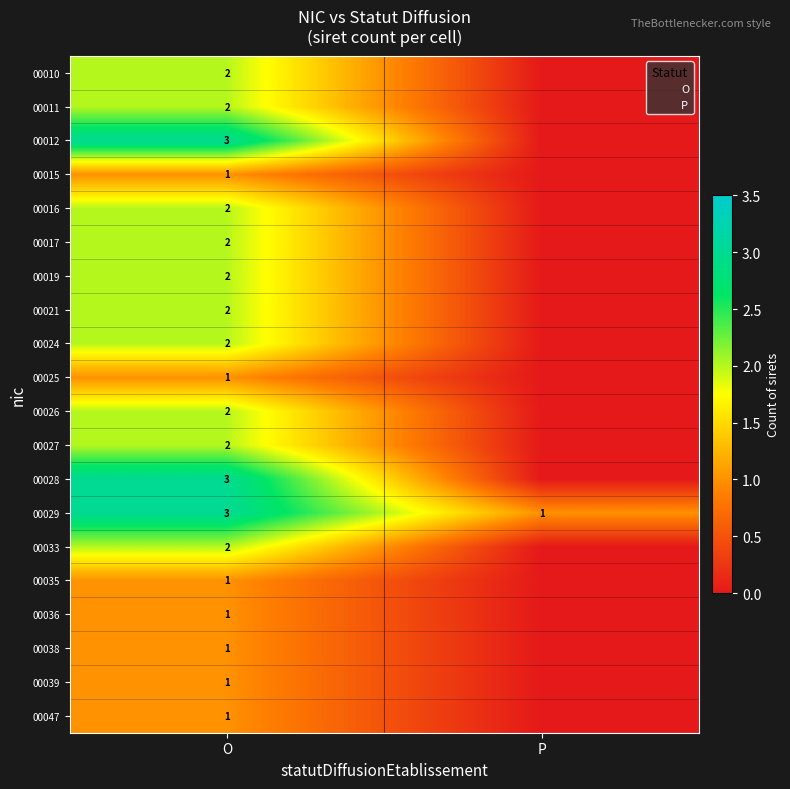

The 00016 series shows 1 at O. True or false?

False